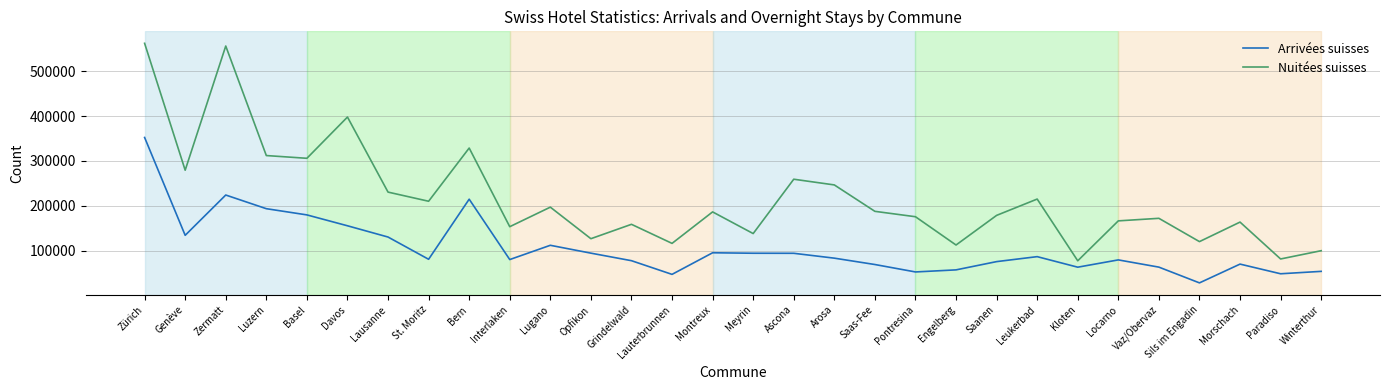

Rank the series by their maximum value, from lowest to highest.

Arrivées suisses, Nuitées suisses